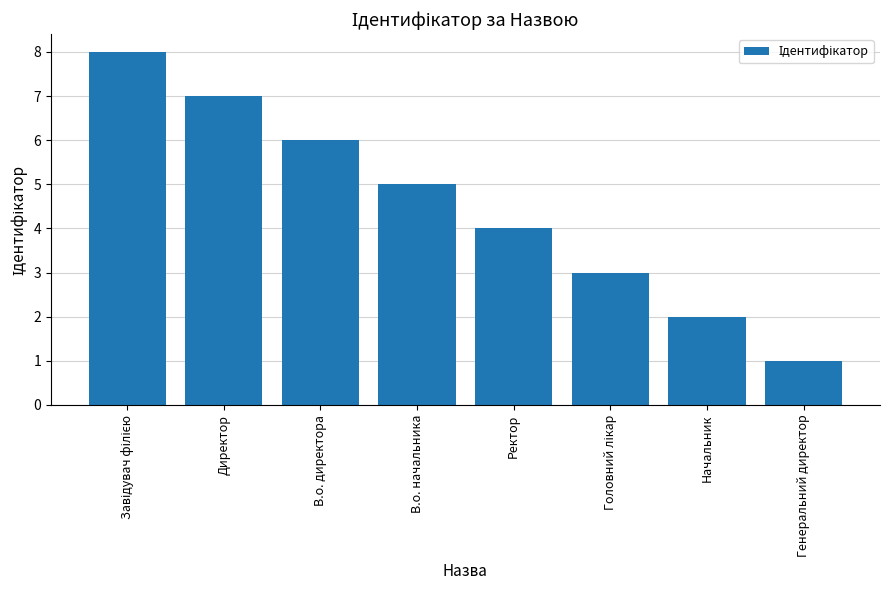

What is the sum of all values?

36